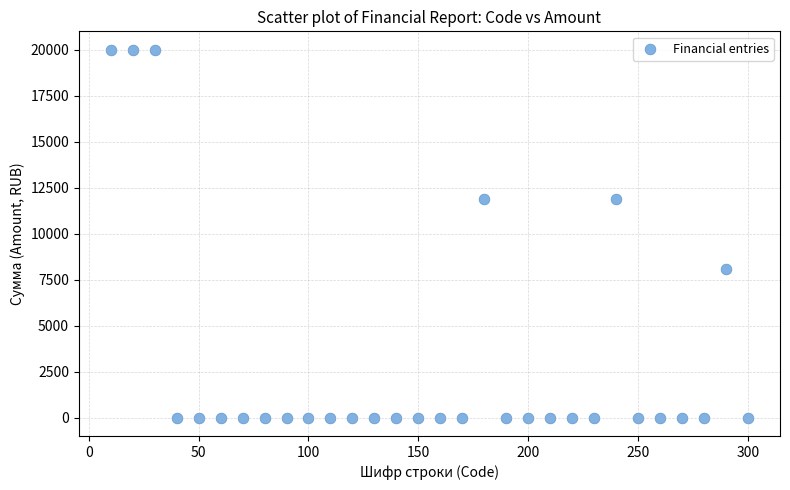

What is the range of X values (max minus min)?

290